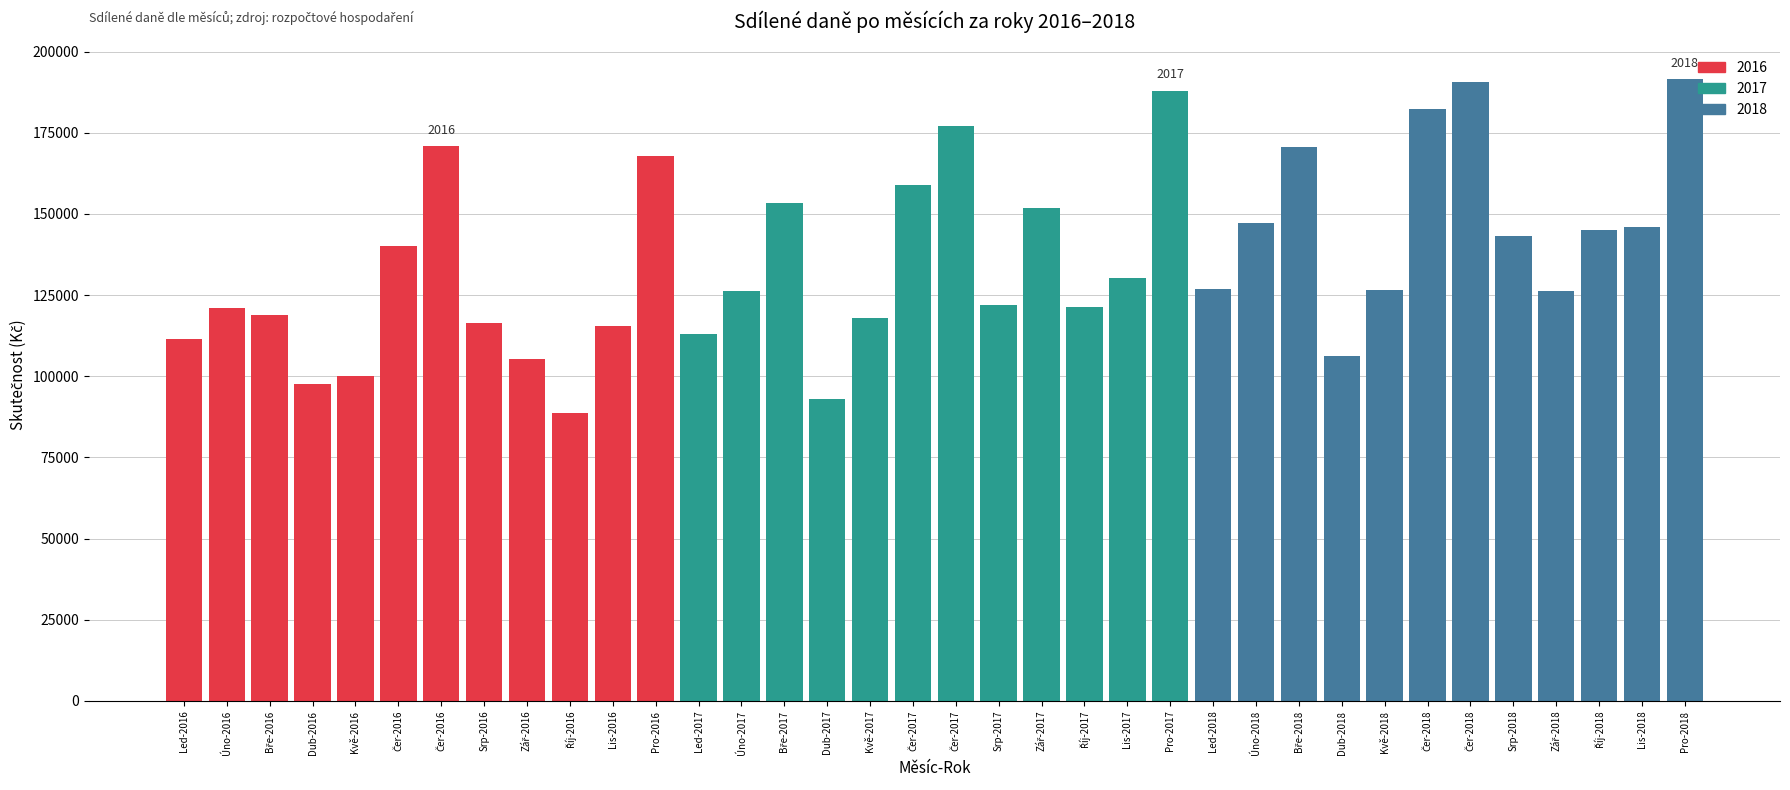

Does the chart contain any negative values?

No